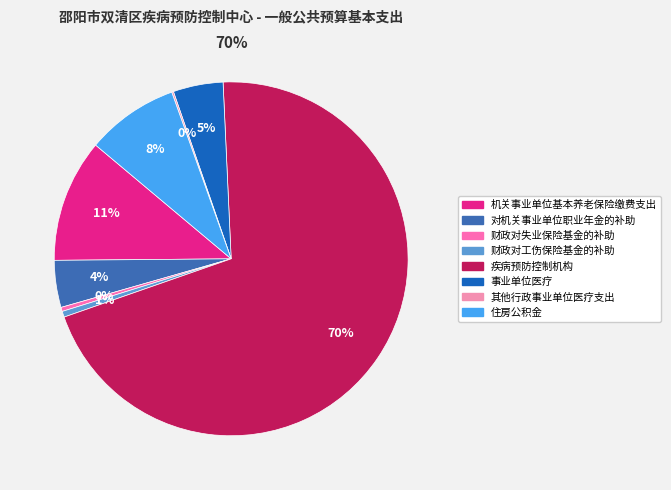

How many slices are in this pie chart?

8